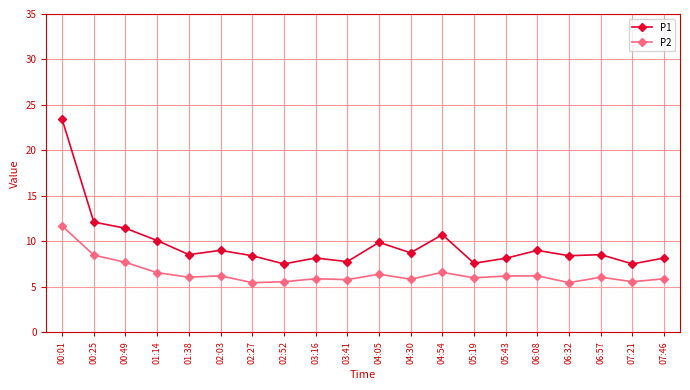

Which series has the widest spread of values?

P1